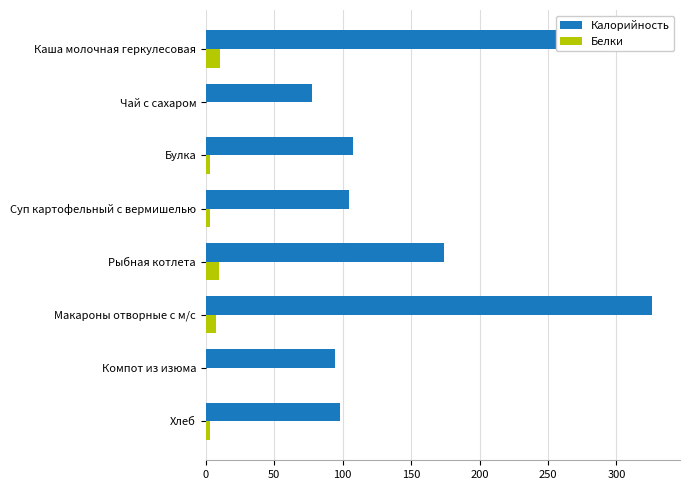

How many groups of bars are there?

8